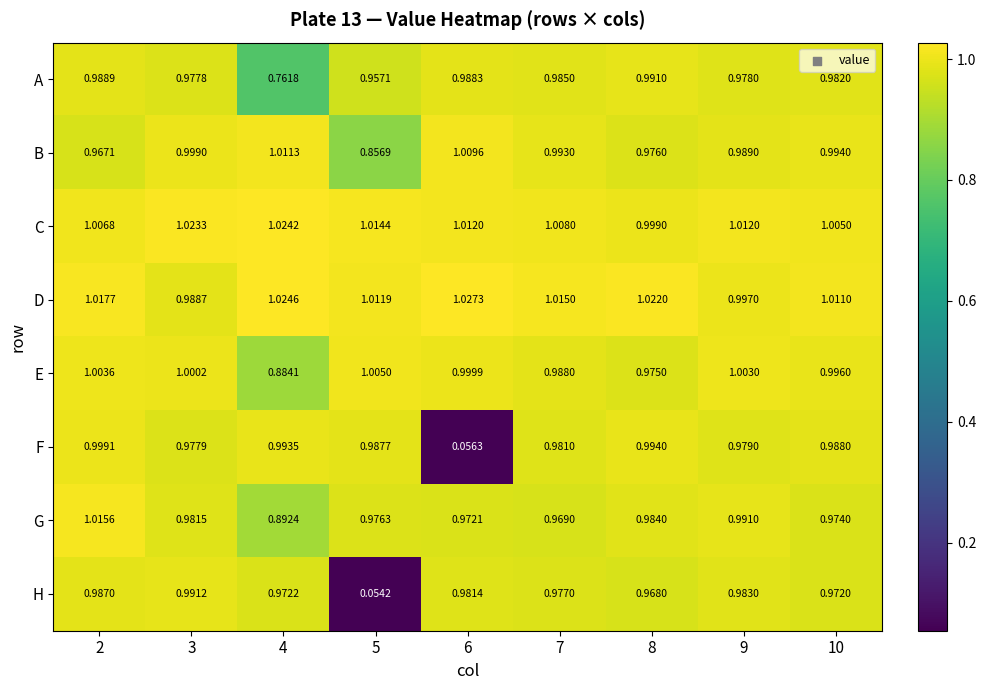

Between 6 and 8, which series saw the biggest shift?

F